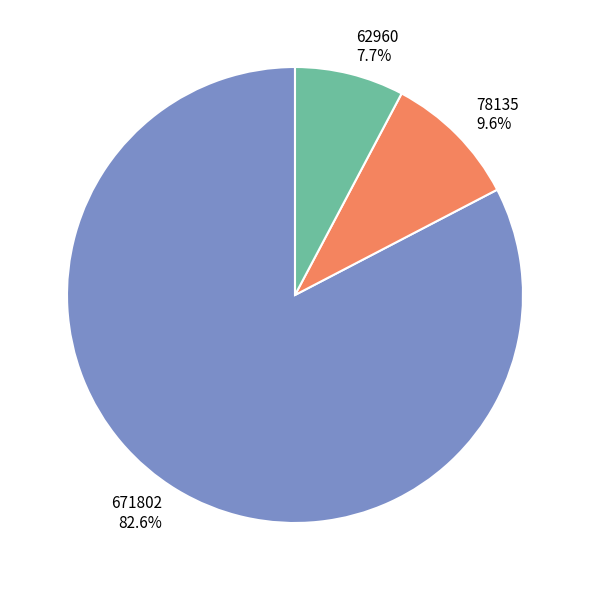

Is there any slice that represents more than half of the pie?

Yes